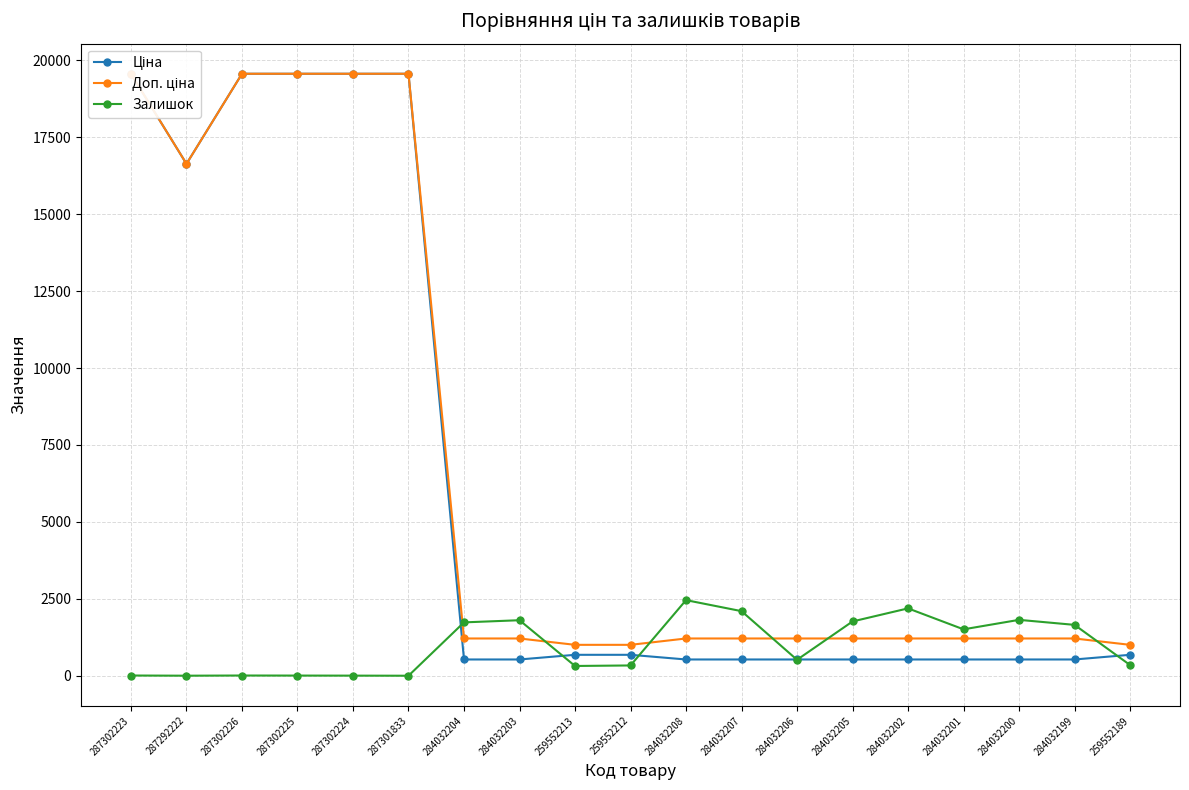

Which series has the largest range (max minus min)?

Ціна